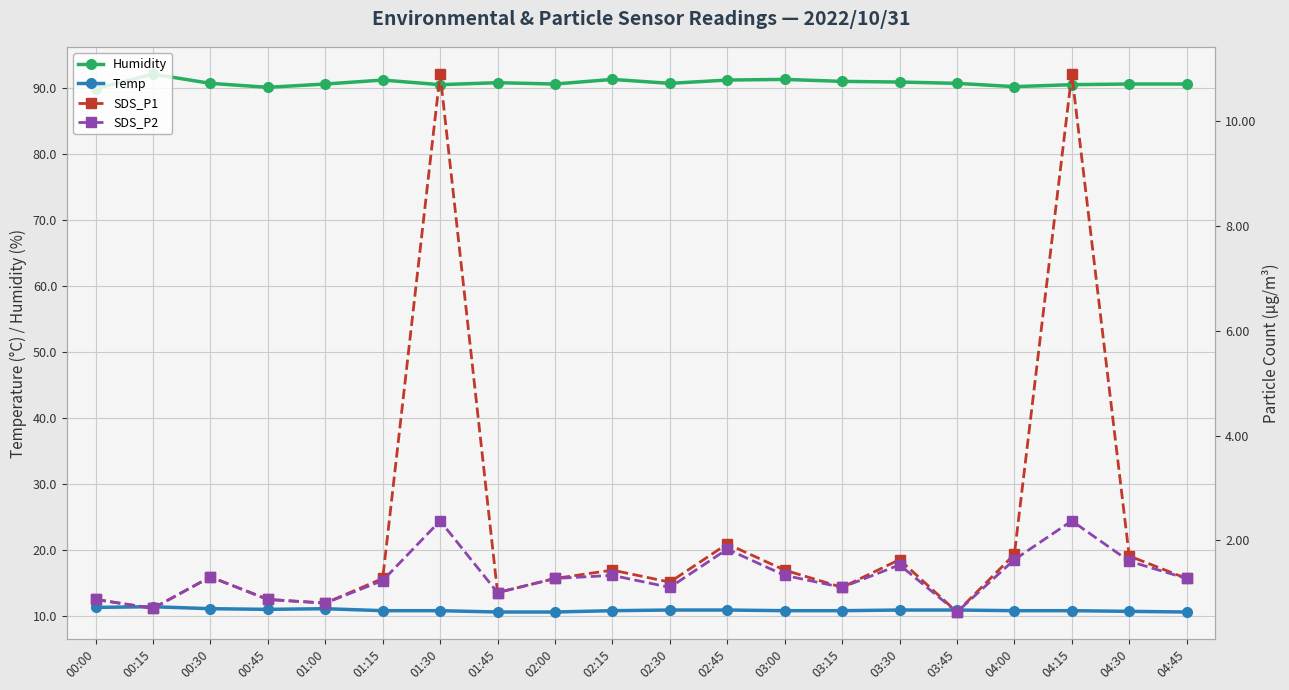

What is the approximate value of SDS_P2 at 03:15?

1.1